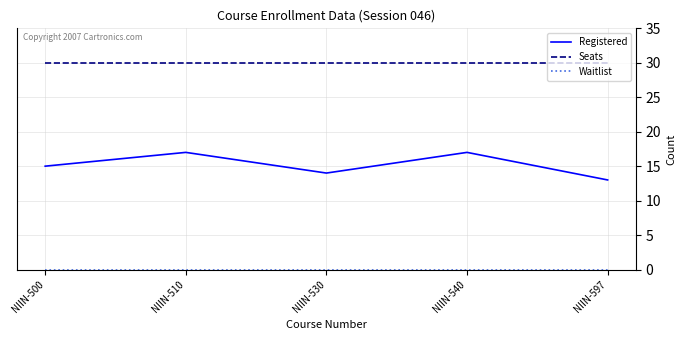

What is the difference between the maximum and minimum values in the Registered series?

4